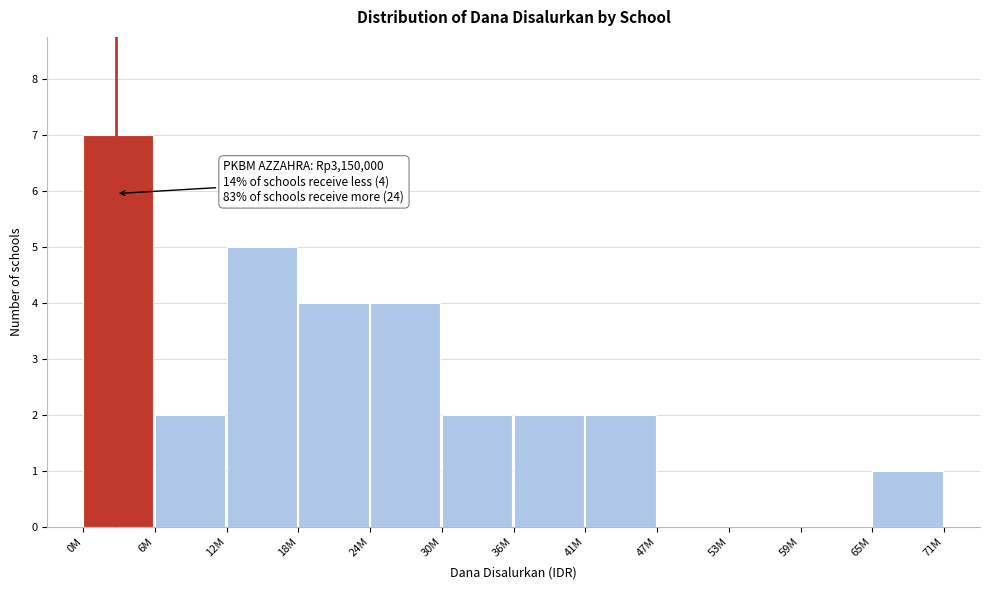

Reading left to right, extract all data points from this chart.

0M=7	6M=2	12M=5	18M=4	24M=4	30M=2	36M=2	41M=2	47M=0	53M=0	59M=0	65M=1